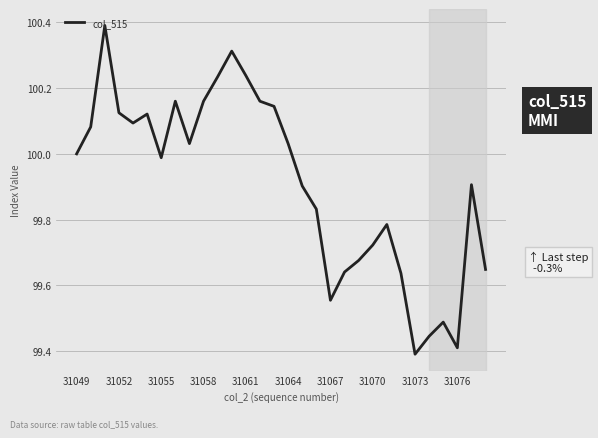

What is the maximum value shown in the chart?

100.4